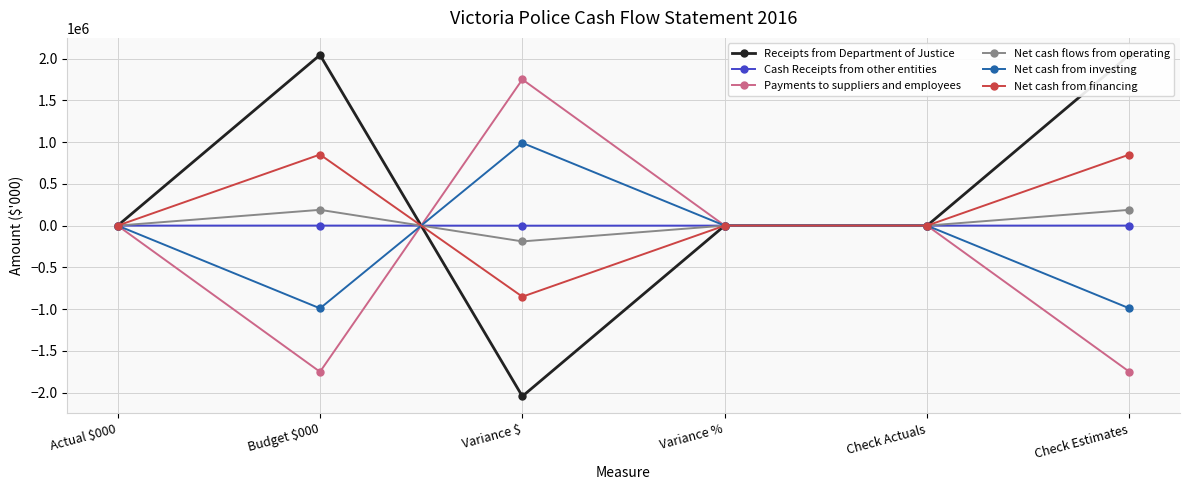

How many categories are shown in the chart?

6